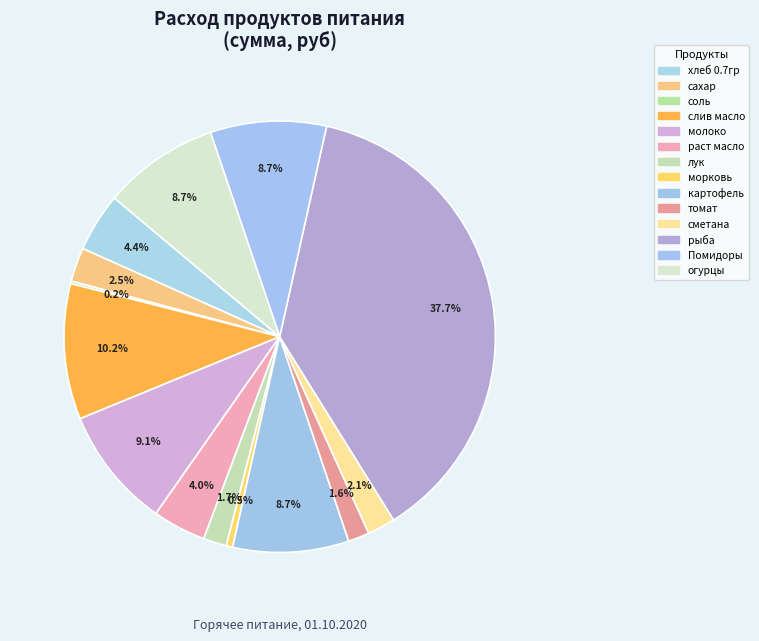

Between молоко and сахар, which is larger?

молоко